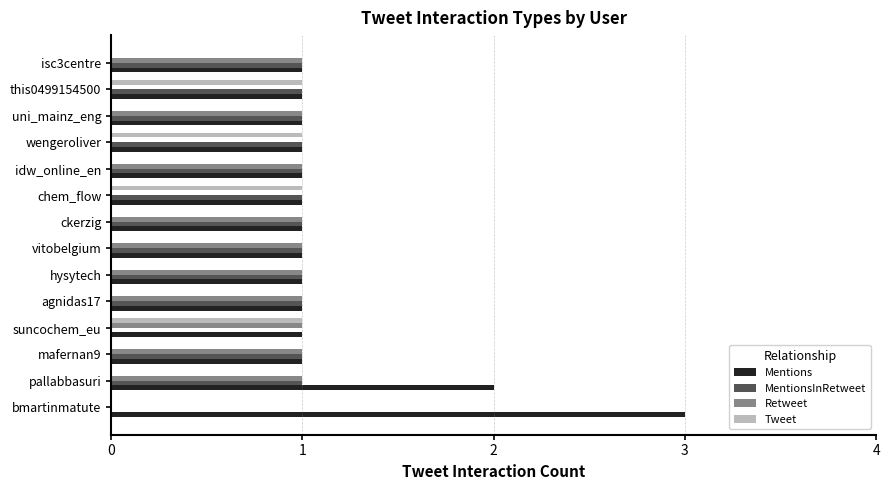

What is the total value across all series at suncochem_eu?

3